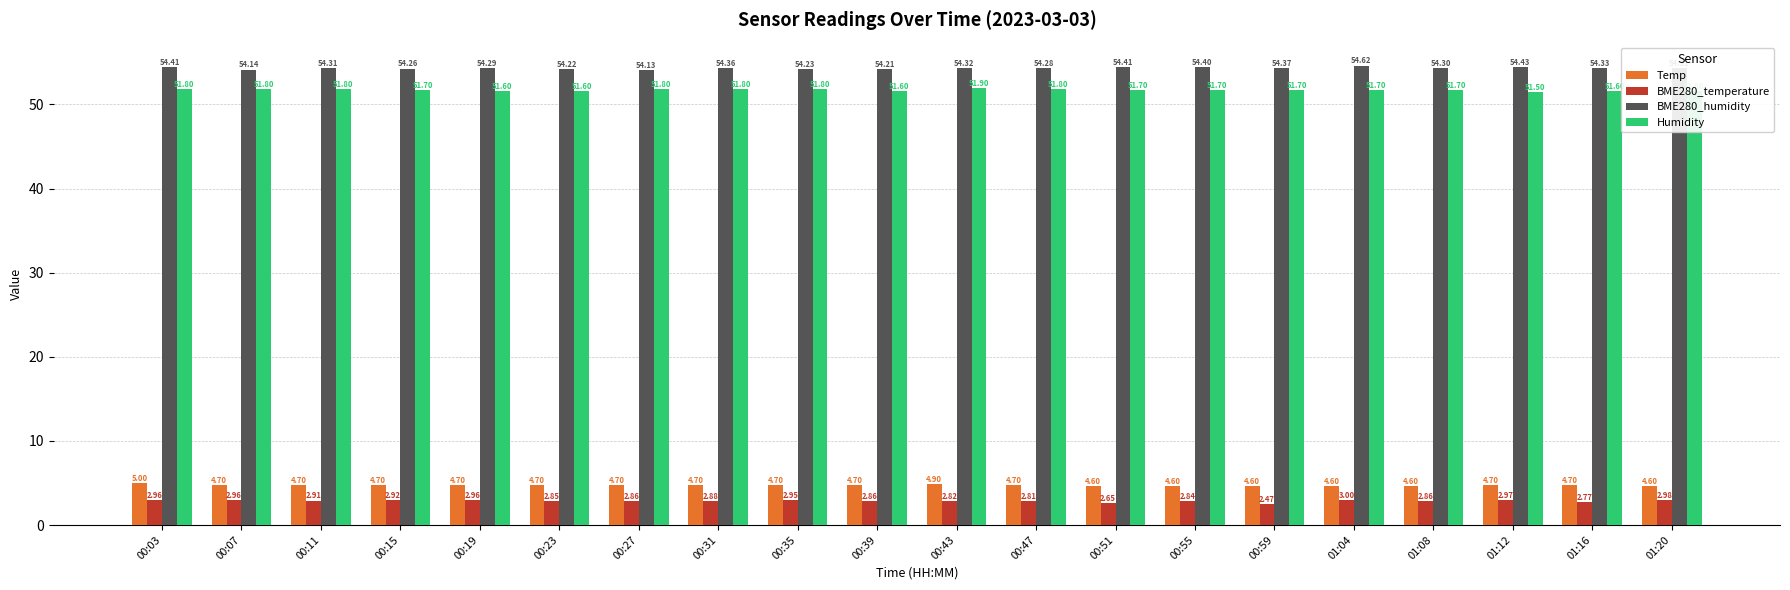

True or false: Temp has a value of 4.7 at 00:19.

True